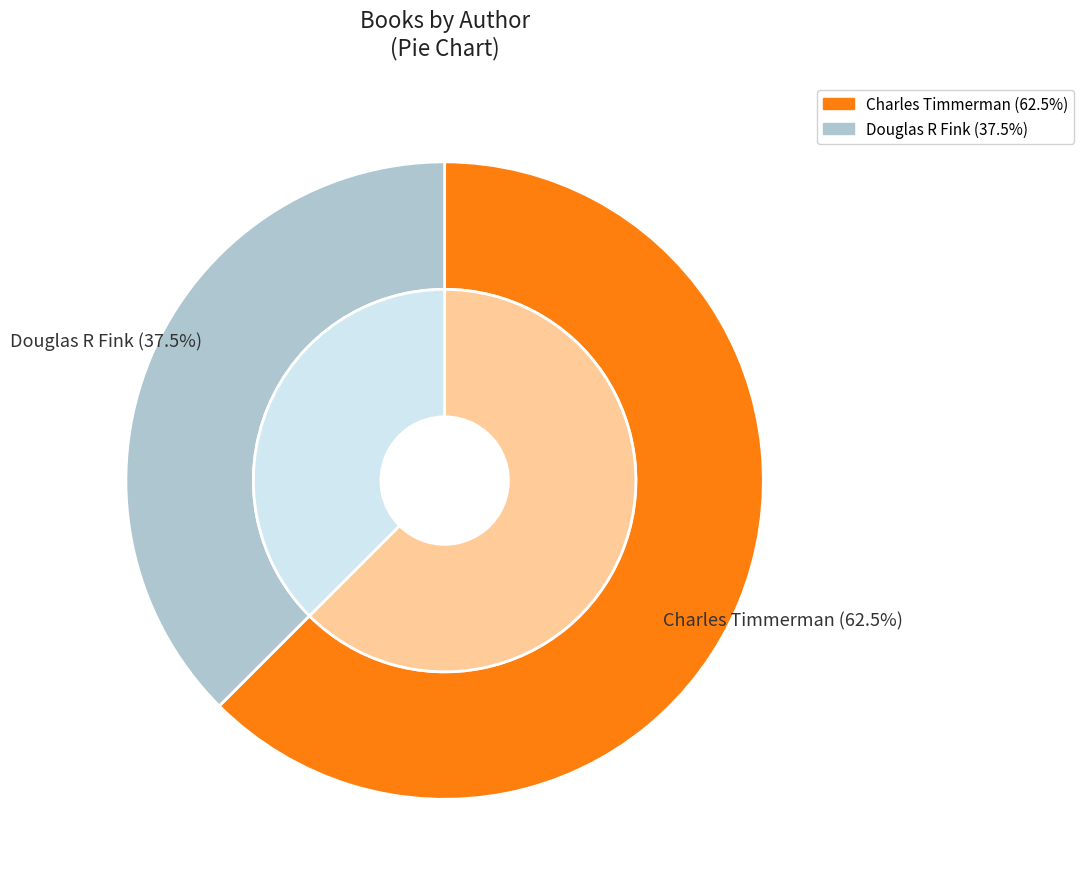

What is the change in value from Charles Timmerman to Douglas R Fink?

-4